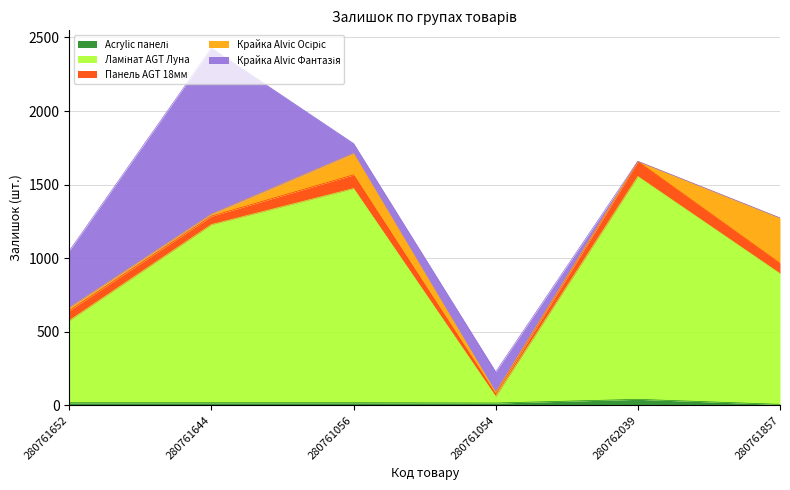

Reading right to left, transcribe all the data shown in this chart.

Acrylic панелі: 280761857=6	280762039=40	280761054=15	280761056=17	280761644=17	280761652=17
Ламінат AGT Луна: 280761857=889	280762039=1515	280761054=44	280761056=1456	280761644=1211	280761652=559
Панель AGT 18мм: 280761857=70	280762039=102	280761054=18	280761056=93	280761644=57	280761652=67
Крайка Alvic Осіріс: 280761857=308	280762039=1	280761054=10	280761056=145	280761644=13	280761652=19
Крайка Alvic Фантазія: 280761857=0	280762039=0	280761054=140	280761056=68	280761644=1129	280761652=387